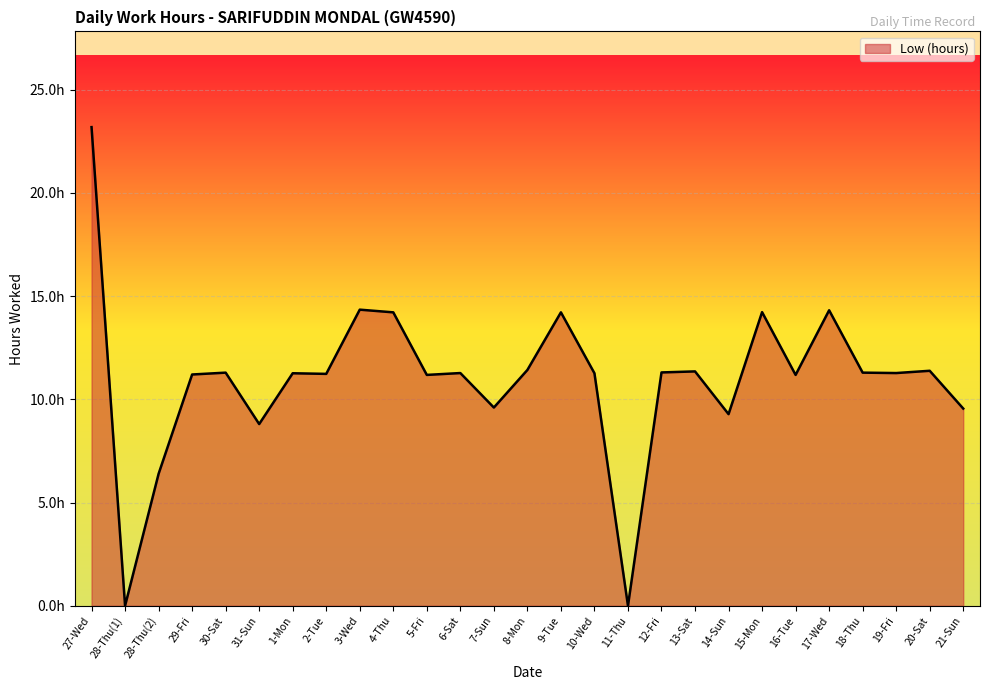

The value at 7-Sun is 6.1. True or false?

False